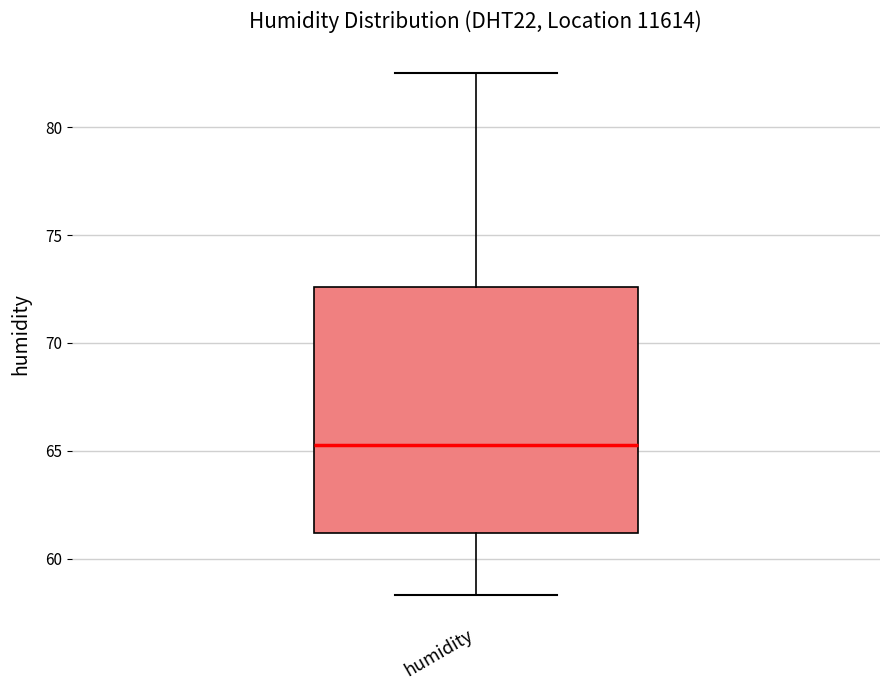

Where is the lower edge of the box for humidity on the y-axis? The values are not printed on the chart, so give them approximately, as read against the axis.

61.0